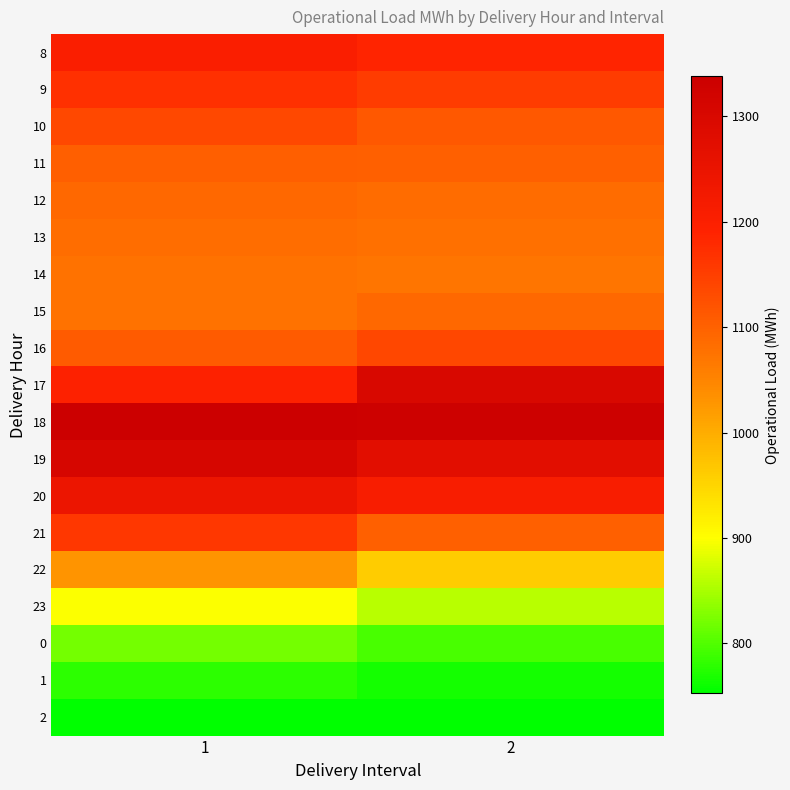

What is the total value across all series at 2?

20369.1